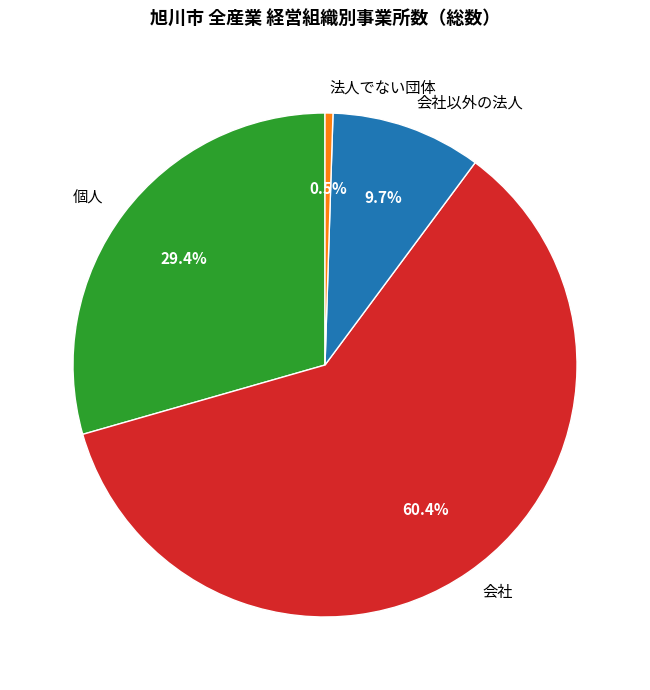

Which slice is the largest?

会社